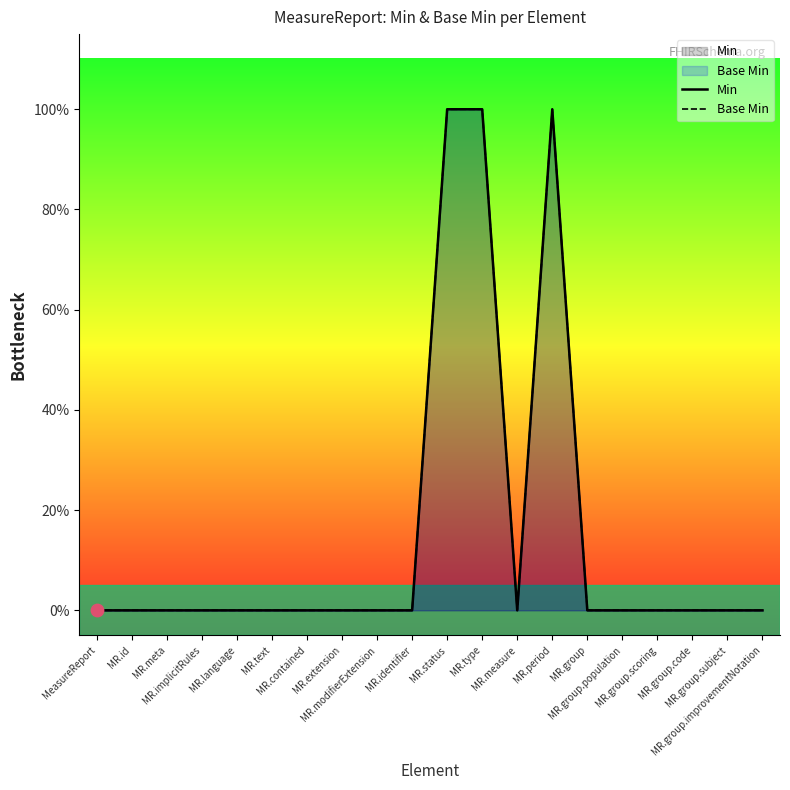

Which series has the widest spread of Y values?

Min